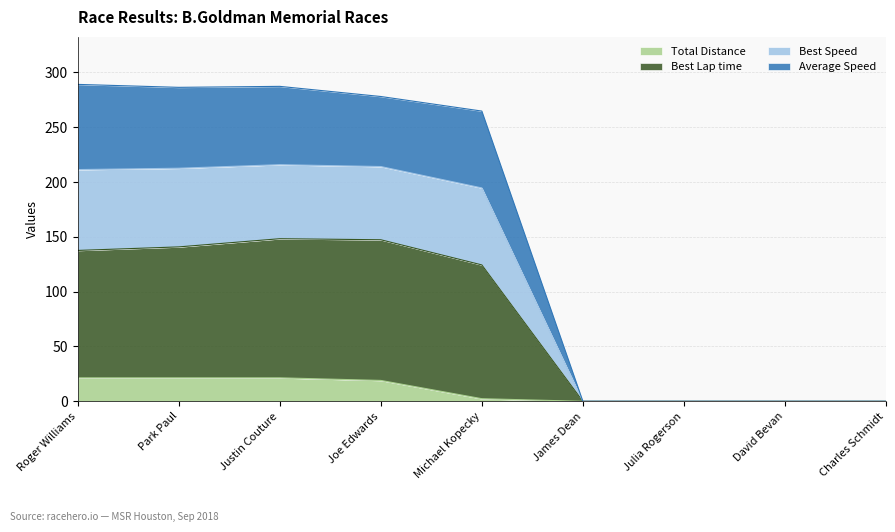

How many series are shown in this chart?

4